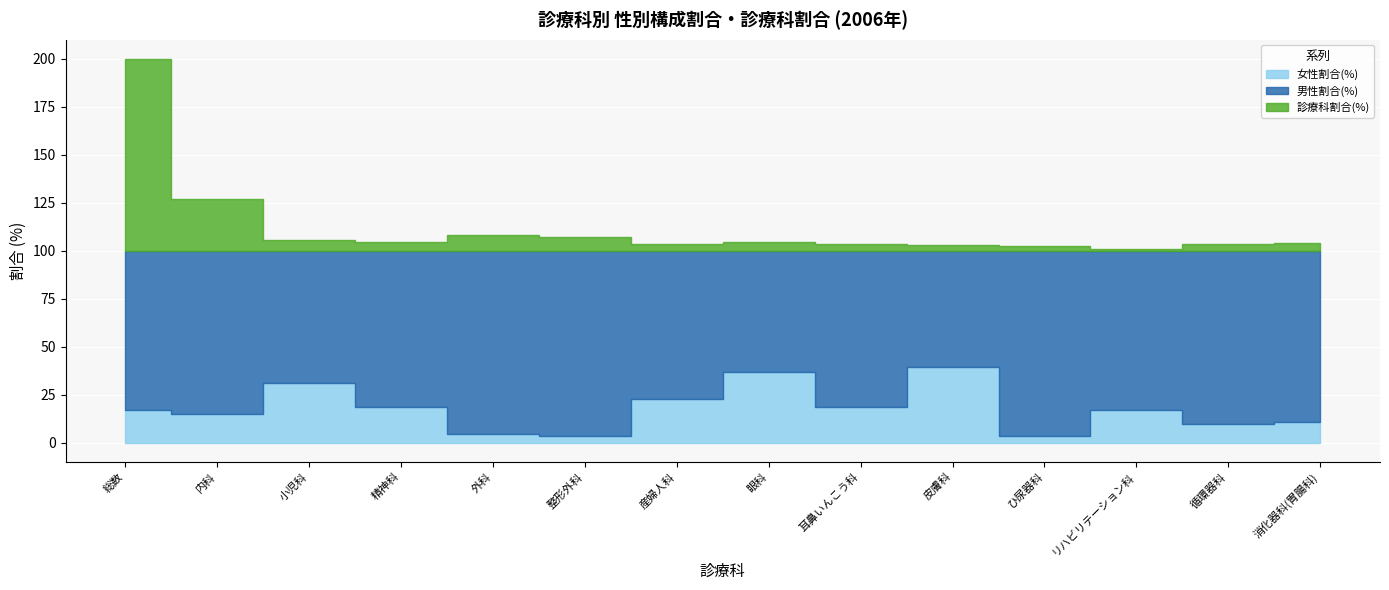

True or false: 女性割合(%) and 男性割合(%) cross at least once.

False